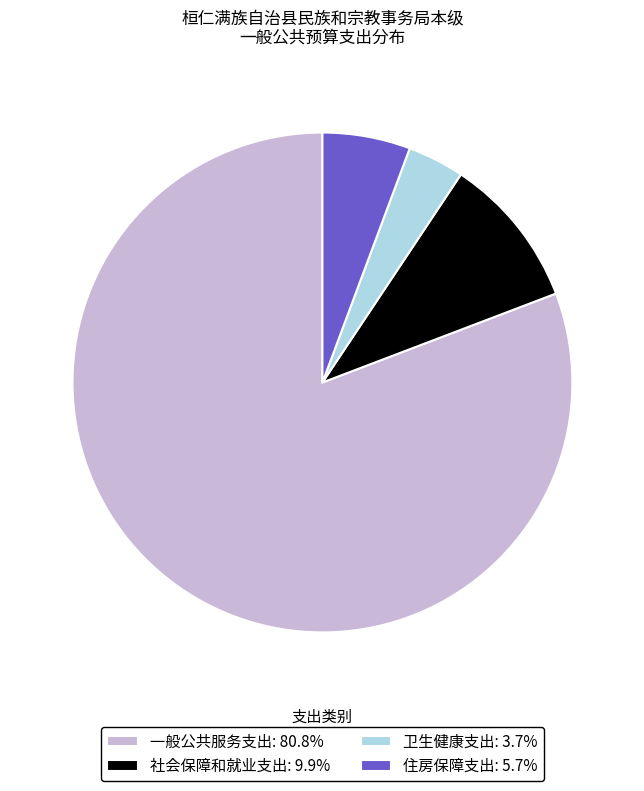

Do 住房保障支出: 5.7% and 卫生健康支出: 3.7% together represent more than half of the pie?

No